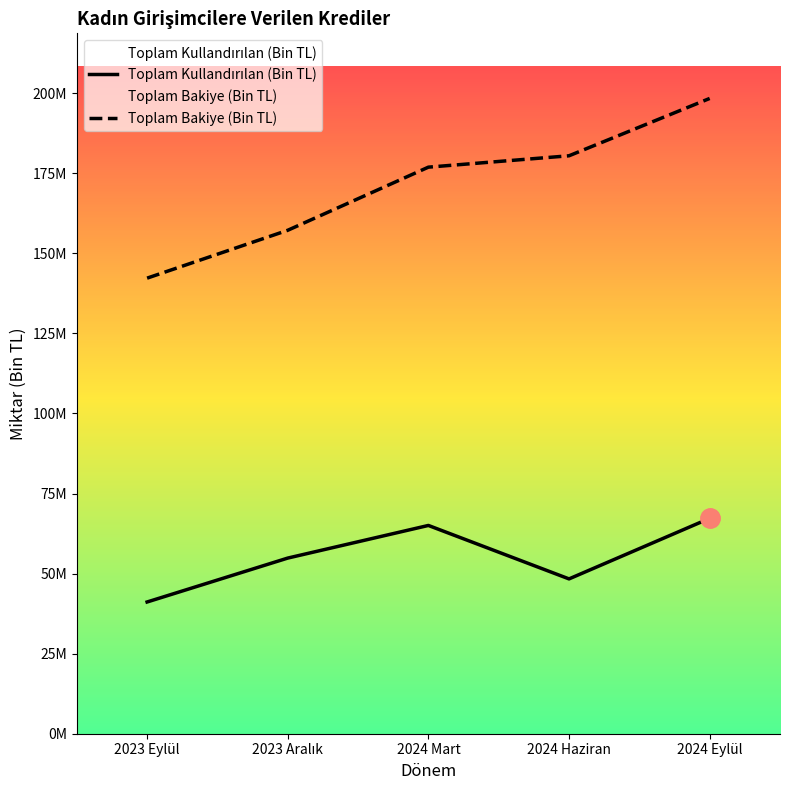

Reading left to right, extract all data points from this chart.

Toplam Kullandırılan (Bin TL): 2023 Eylül=41132728.9	2023 Aralık=54841563.8	2024 Mart=65030459.6	2024 Haziran=48339756.5	2024 Eylül=67246151.8
Toplam Bakiye (Bin TL): 2023 Eylül=142245635.1	2023 Aralık=157193127.1	2024 Mart=176899737.9	2024 Haziran=180453330.3	2024 Eylül=198351919.0